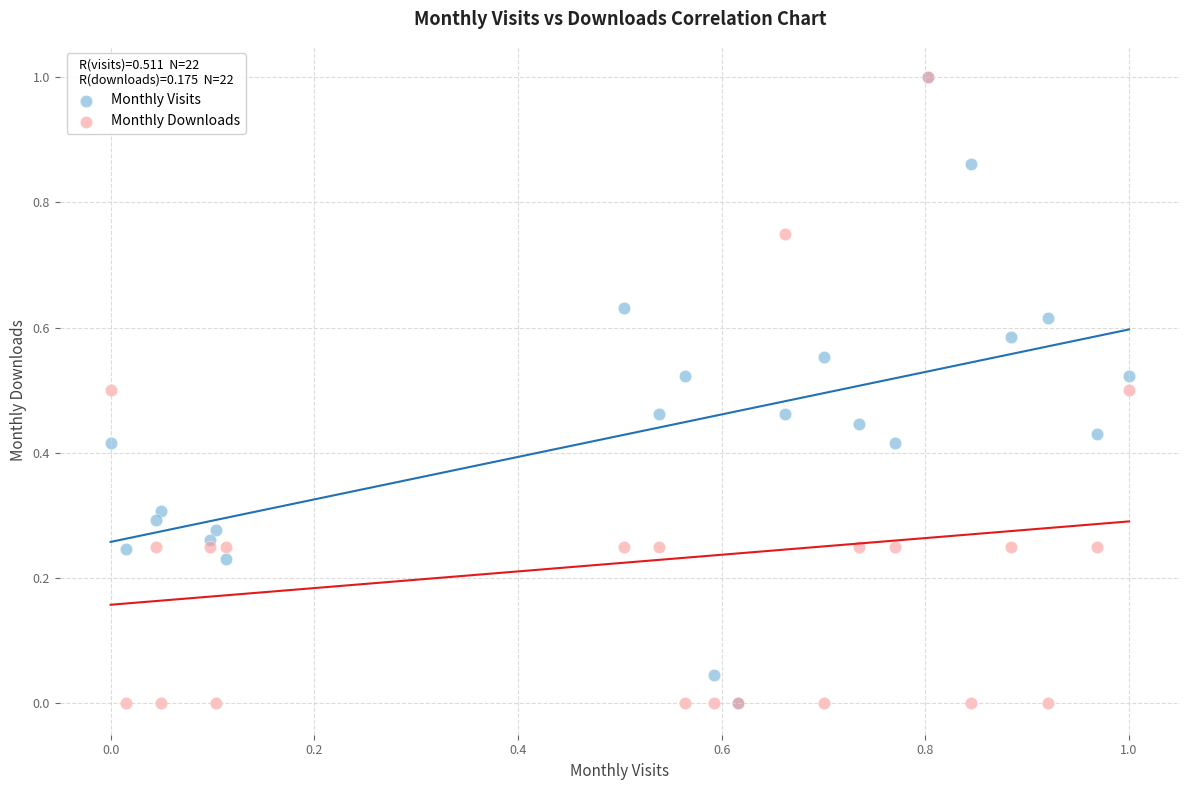

What are all the series names shown in the legend?

Monthly Visits, Monthly Downloads